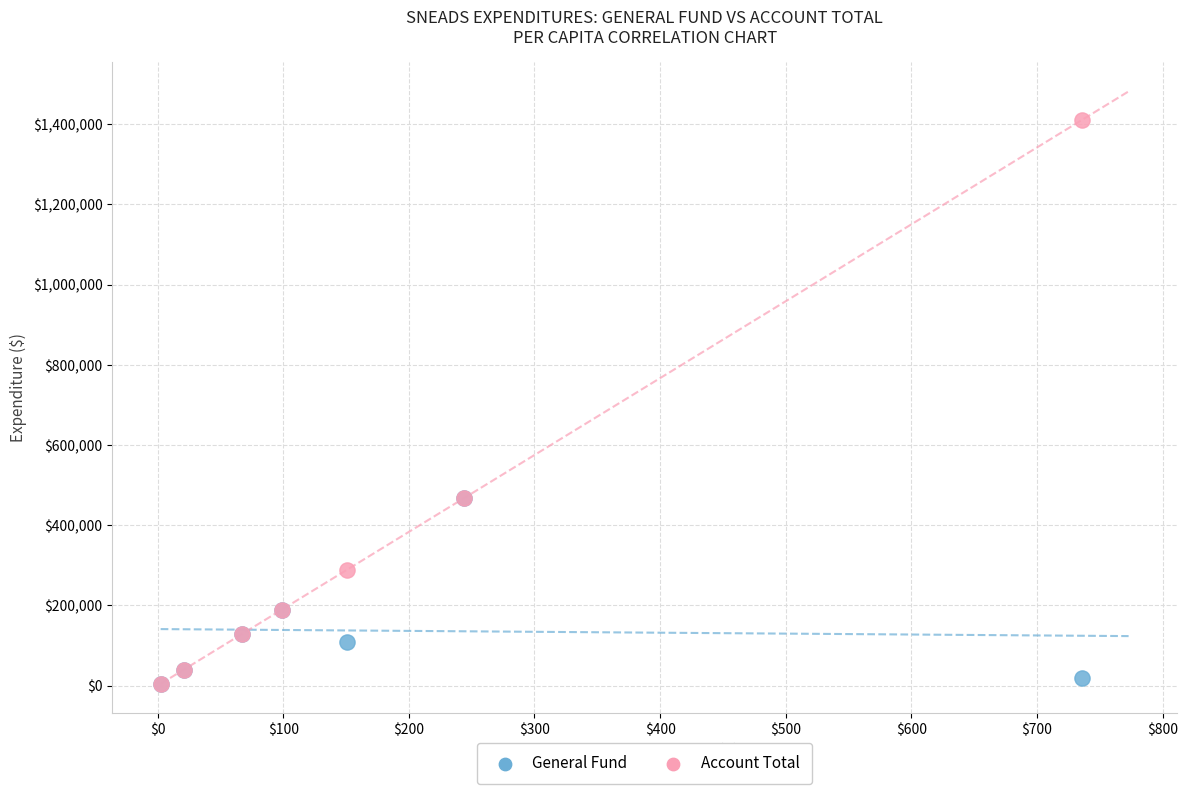

Which series has the largest Y range (max minus min)?

Account Total